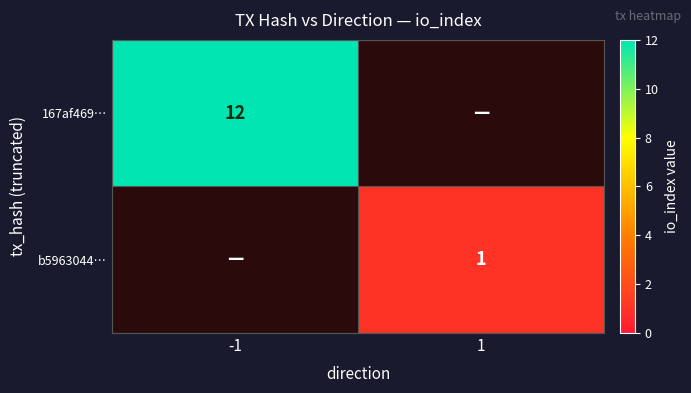

The b5963044… series shows 1 at 1. True or false?

True